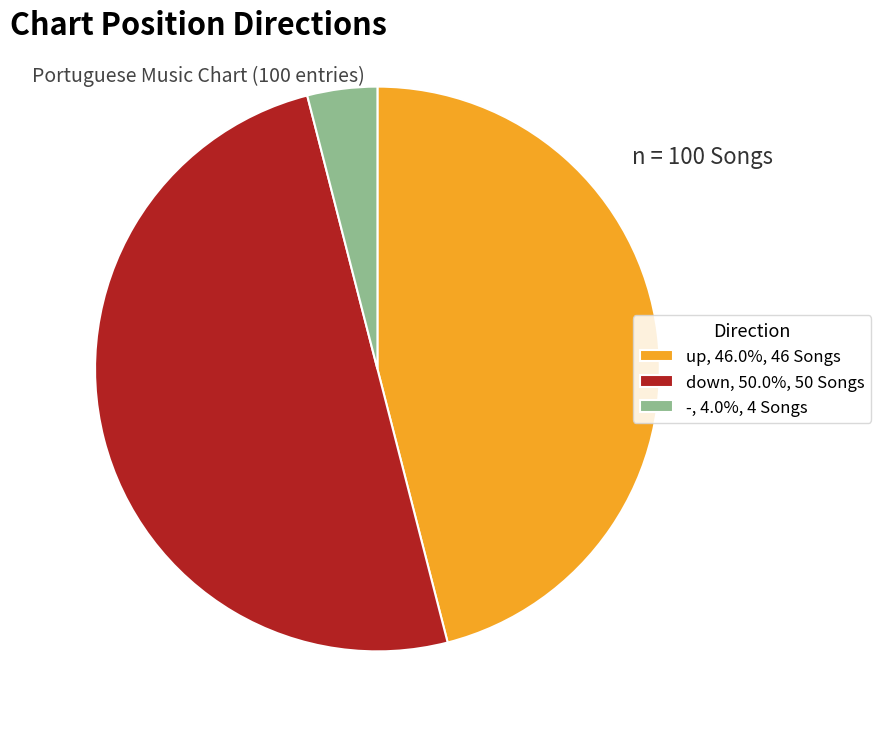

Do up, 46.0%, 46 Songs and down, 50.0%, 50 Songs together represent more than half of the pie?

Yes